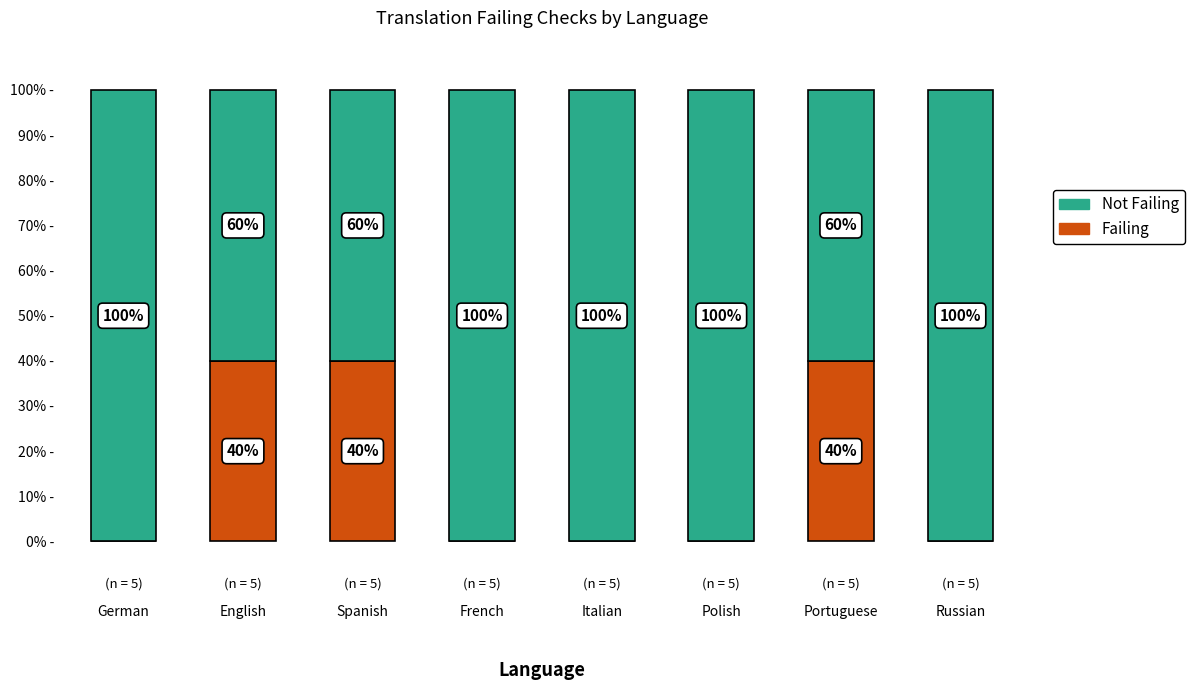

At which category is the sum across all series the highest?

German